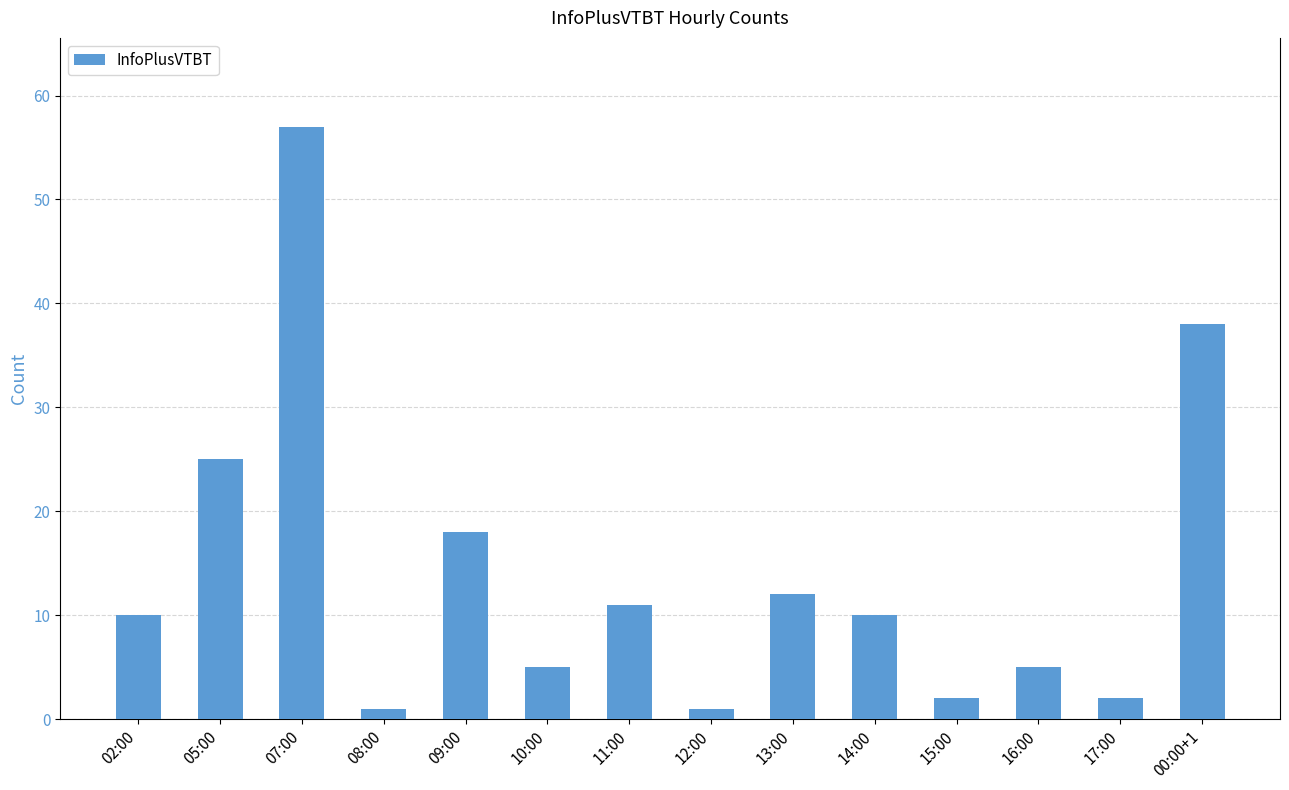

Reading right to left, transcribe all the data shown in this chart.

00:00+1=38	17:00=2	16:00=5	15:00=2	14:00=10	13:00=12	12:00=1	11:00=11	10:00=5	09:00=18	08:00=1	07:00=57	05:00=25	02:00=10